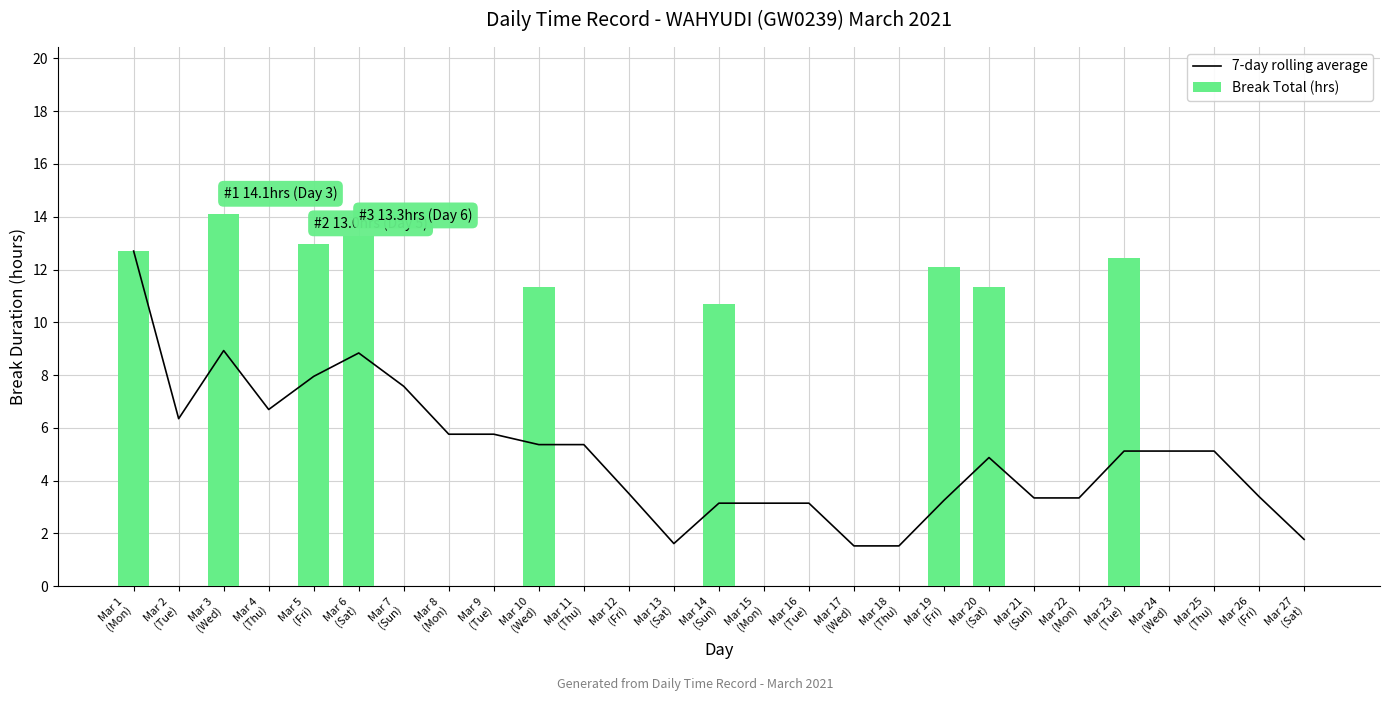

How many data points does each series have?

27